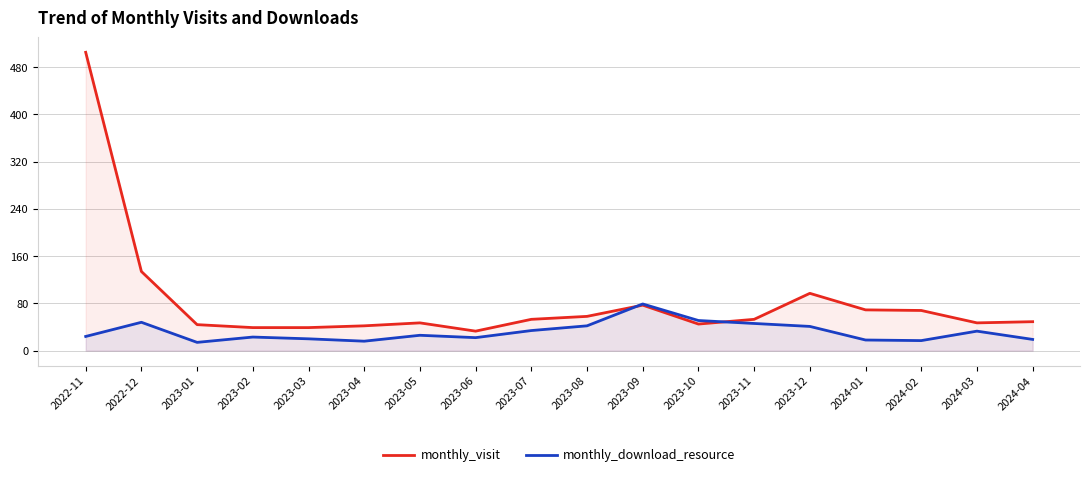

List the series in order of their peak value, lowest first.

monthly_download_resource, monthly_visit